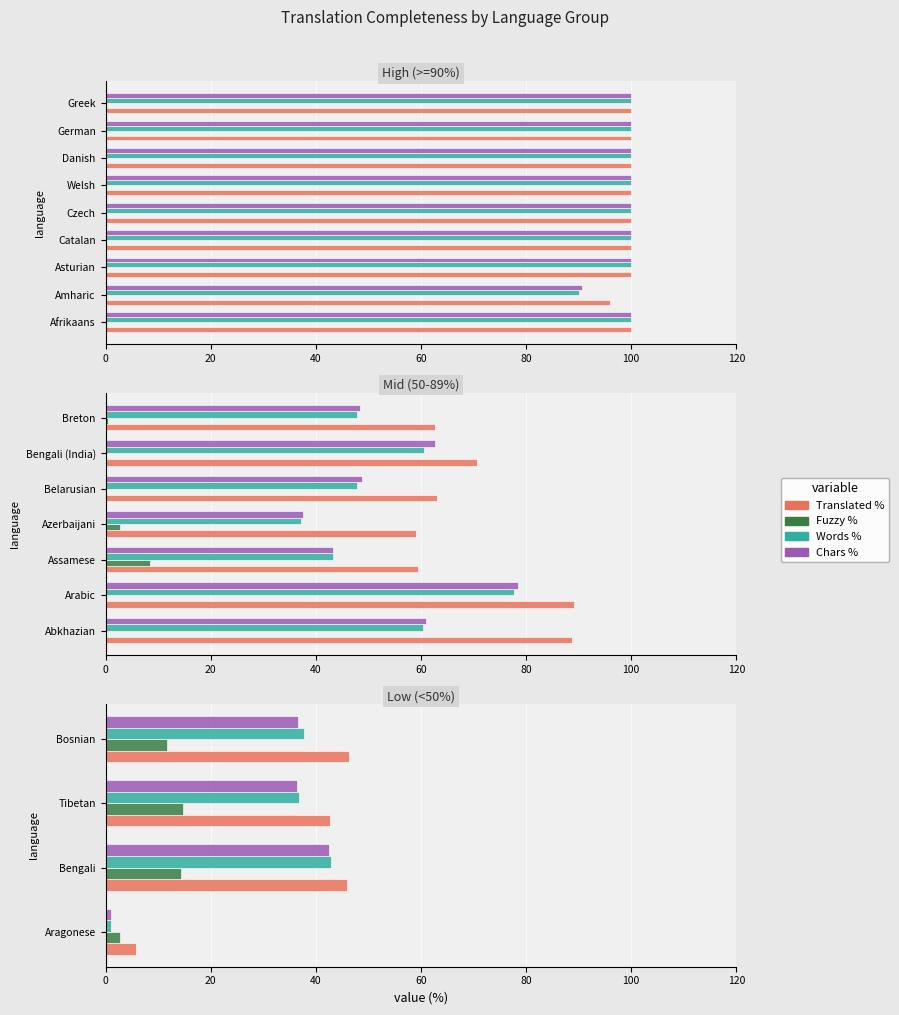

The Words % series shows 12.6 at Tibetan. True or false?

False